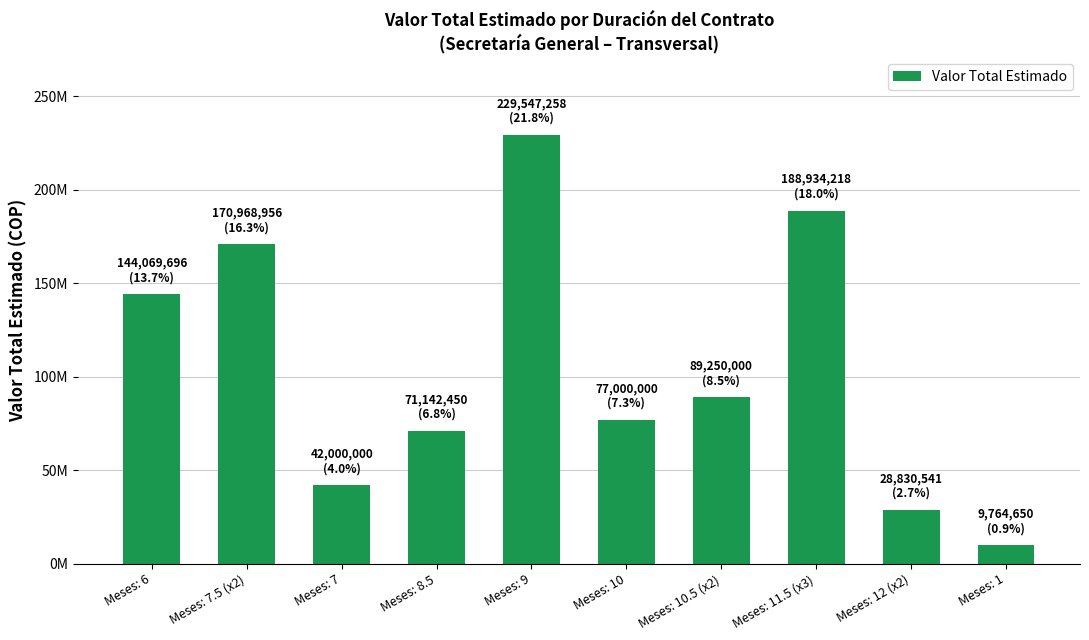

At which label is the value closest to 119655954?

Meses: 6